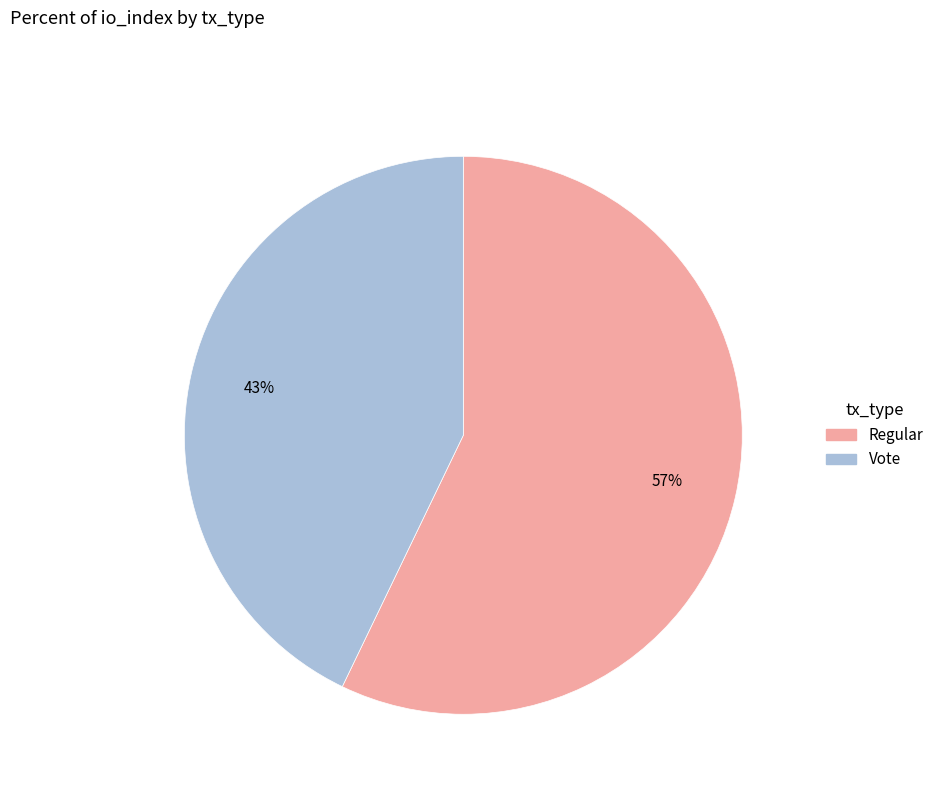

To the nearest percent, what is the average slice percentage?

50%